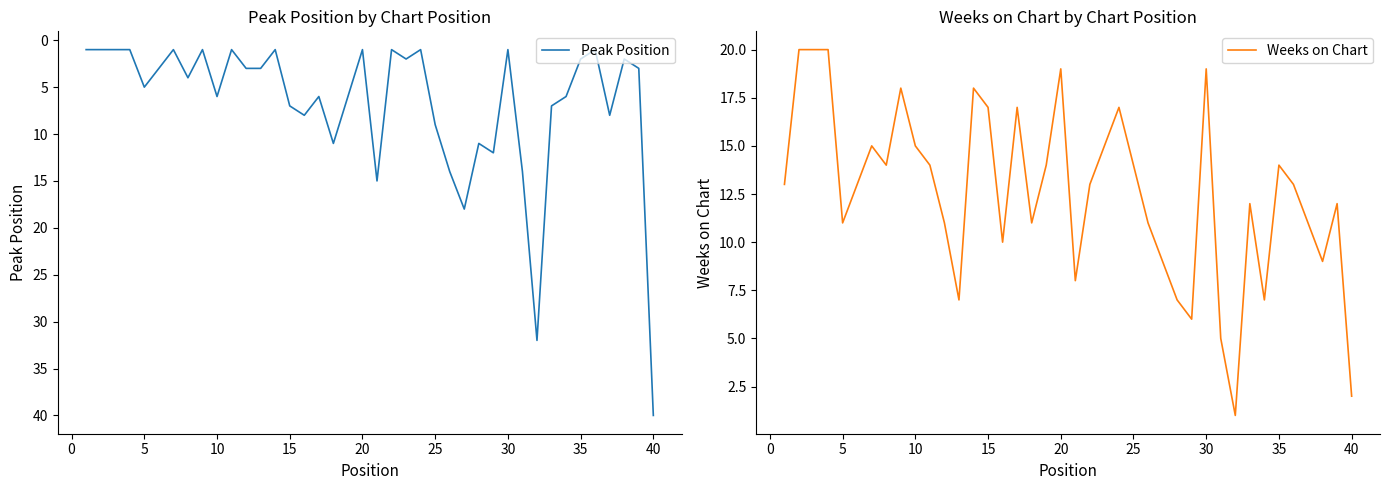

Is it true that Weeks on Chart equals 9 at 20?

False